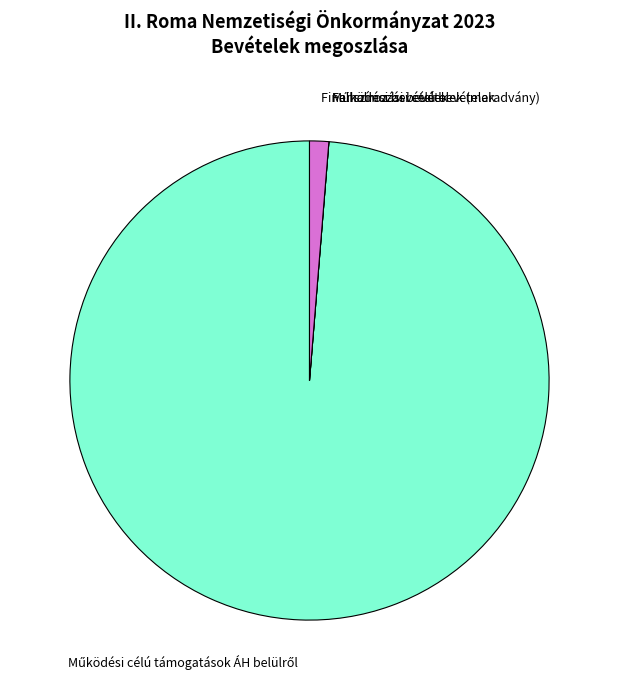

True or false: Finanszírozási bevételek (maradvány) accounts for 1% of the total.

True